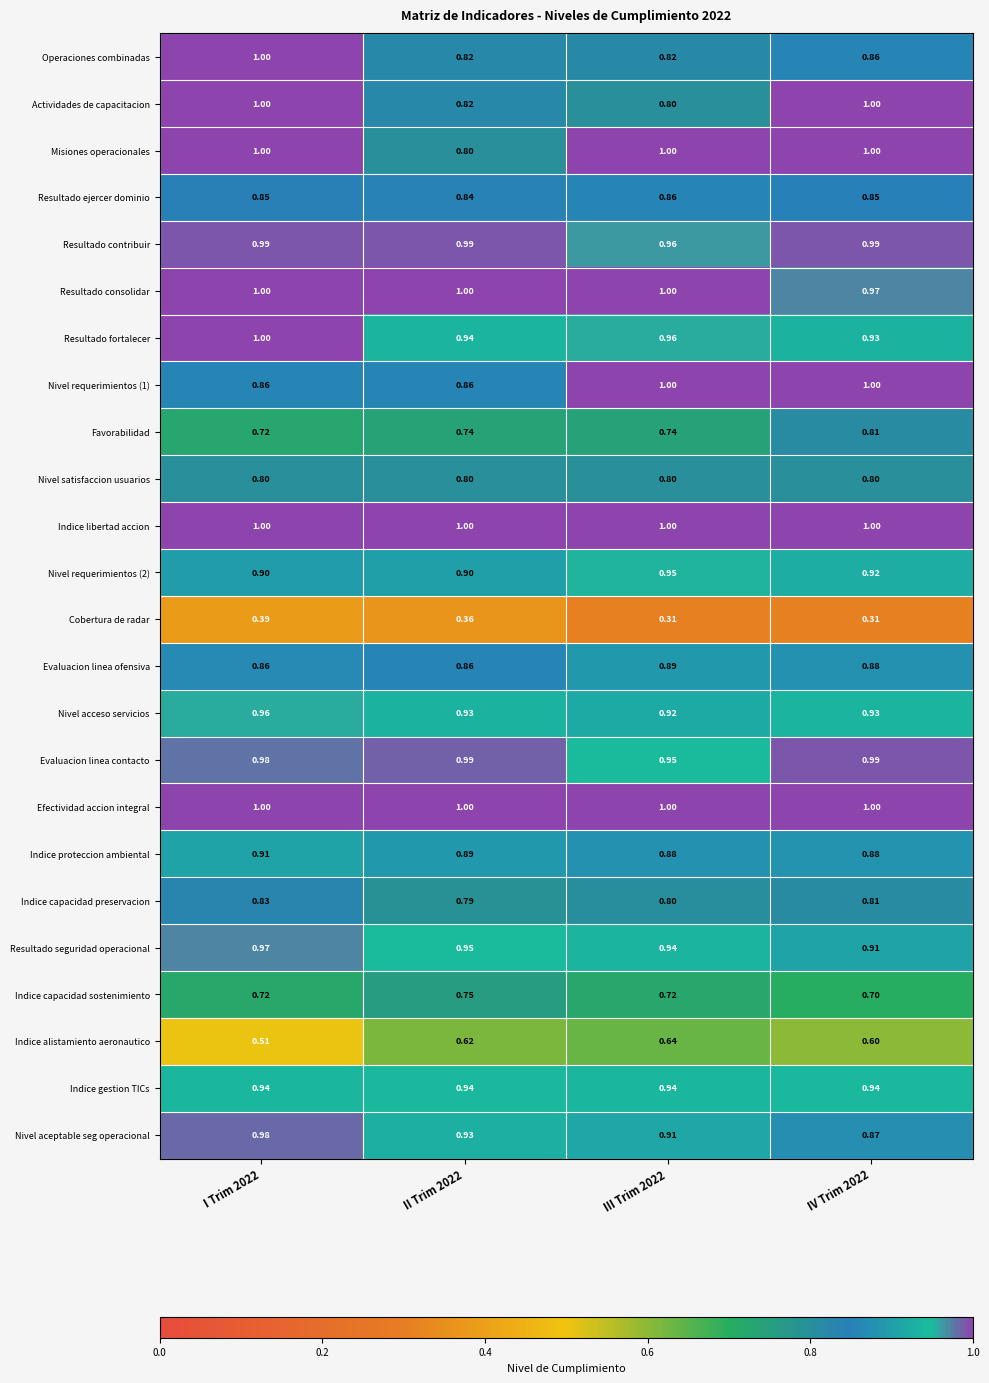

Which series has the largest range (max minus min)?

Actividades de capacitacion